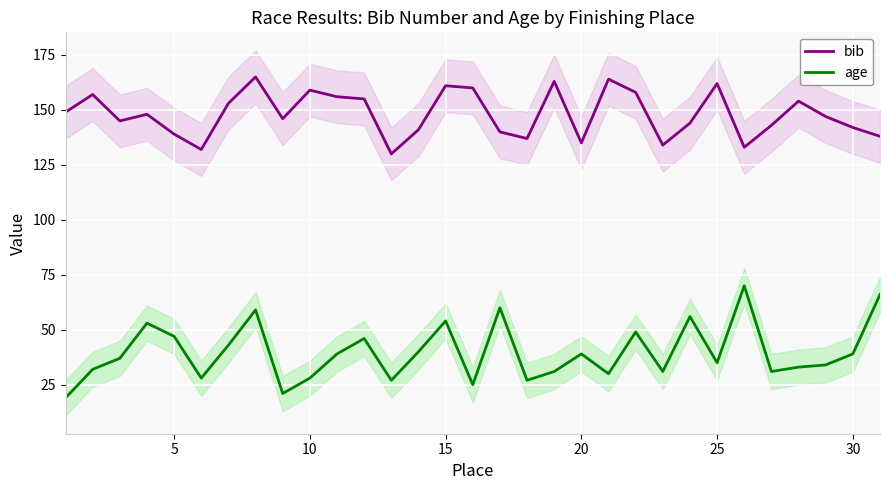

What is the maximum value for bib?

165